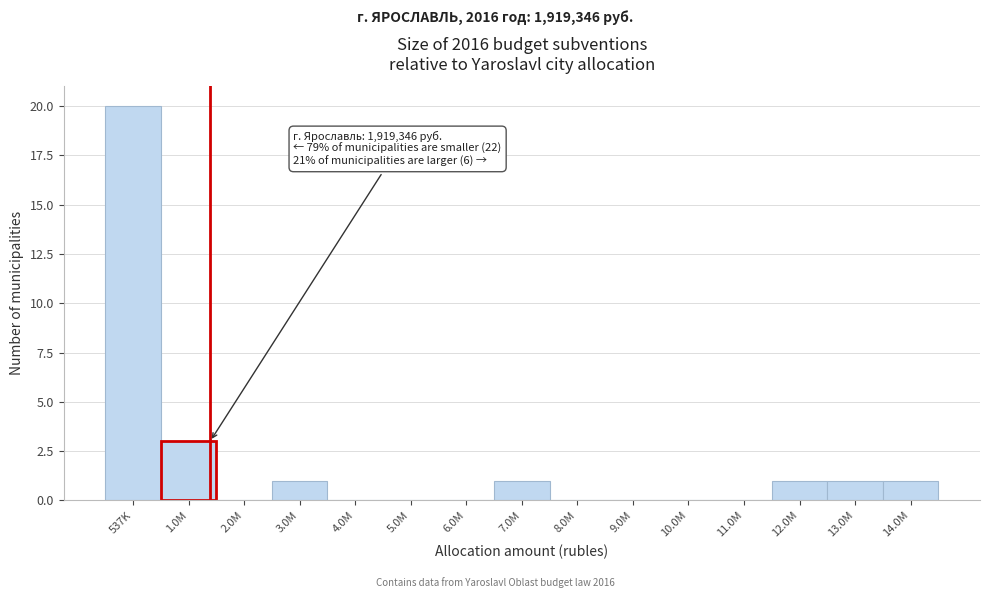

Reading left to right, list all the values displayed in this chart.

537K=20	1.0M=3	2.0M=0	3.0M=1	4.0M=0	5.0M=0	6.0M=0	7.0M=1	8.0M=0	9.0M=0	10.0M=0	11.0M=0	12.0M=1	13.0M=1	14.0M=1